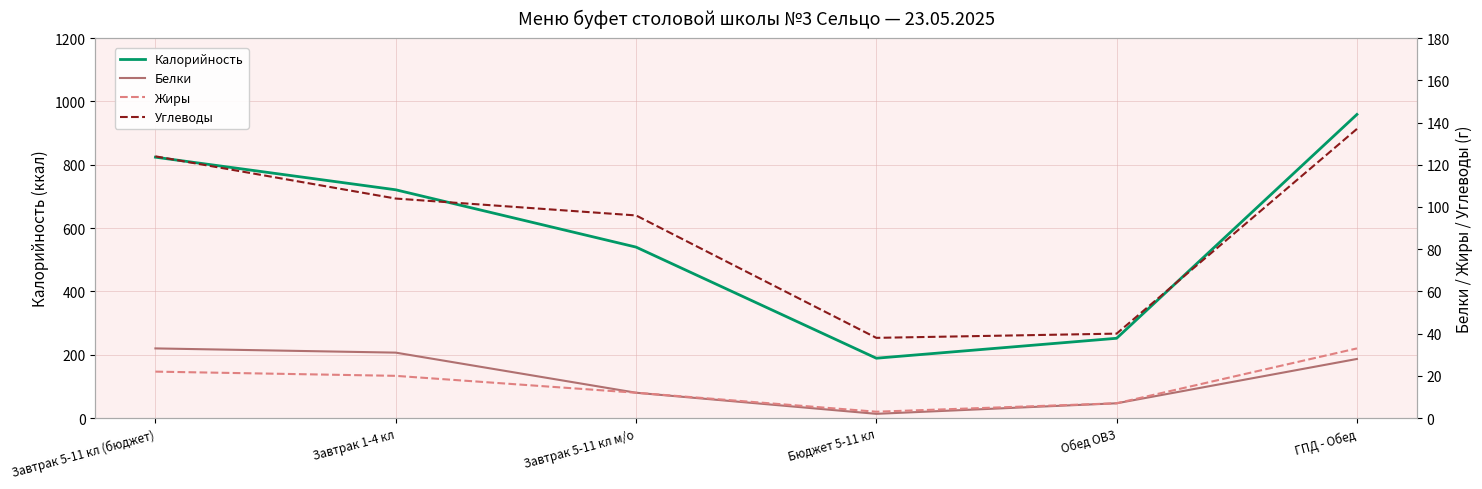

Is it true that Жиры equals 7 at Обед ОВЗ?

True